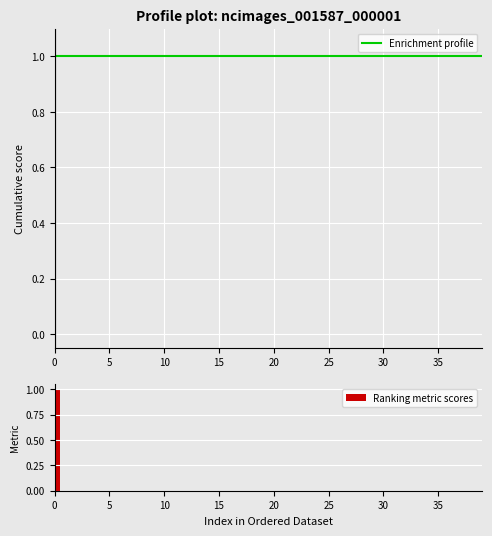

Between 9 and 13, which series saw the biggest shift?

Enrichment profile